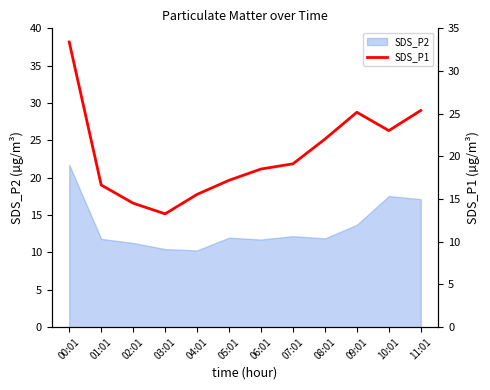

What is the highest value of the SDS_P2 series?

21.7